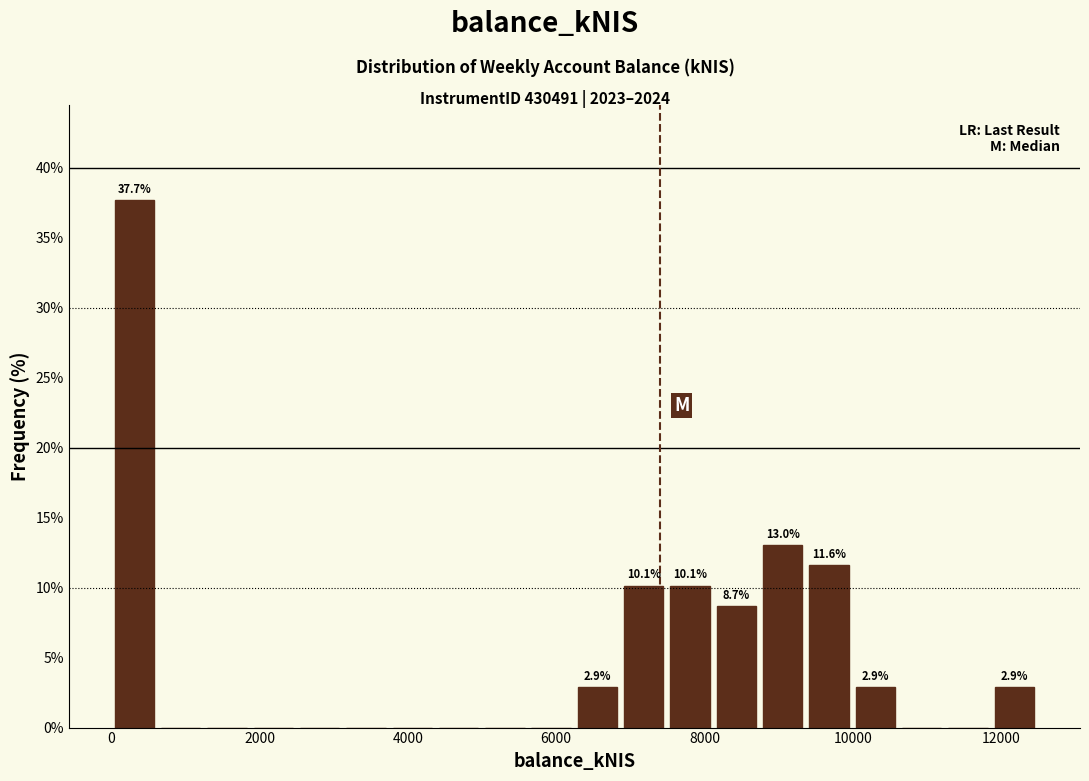

Around what value on the x-axis is the tallest bar? Give the approximate position of its centre, as read against the axis.

400